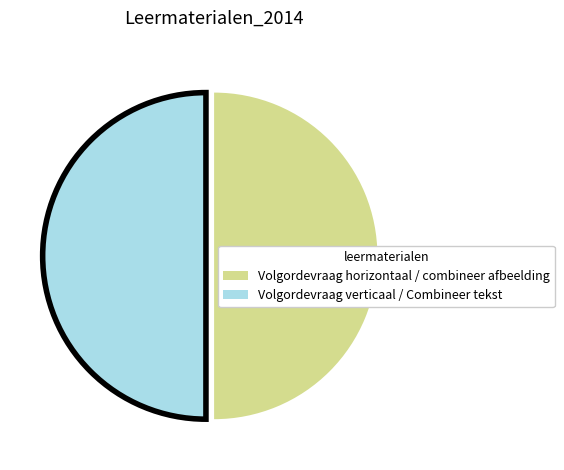

How many segments does this pie chart have?

2